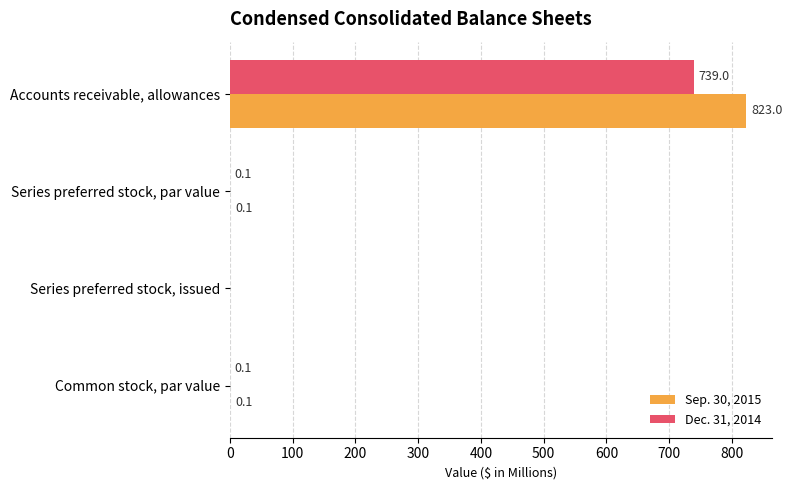

Is it true that Dec. 31, 2014 equals 0.1 at Common stock, par value?

True